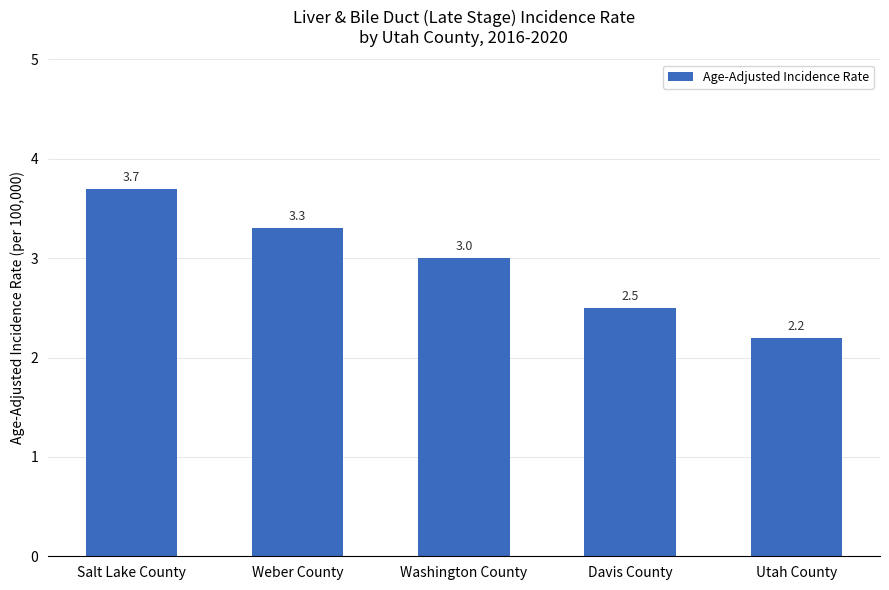

Reading right to left, what are all the values shown in this chart?

Utah County=2.2	Davis County=2.5	Washington County=3.0	Weber County=3.3	Salt Lake County=3.7